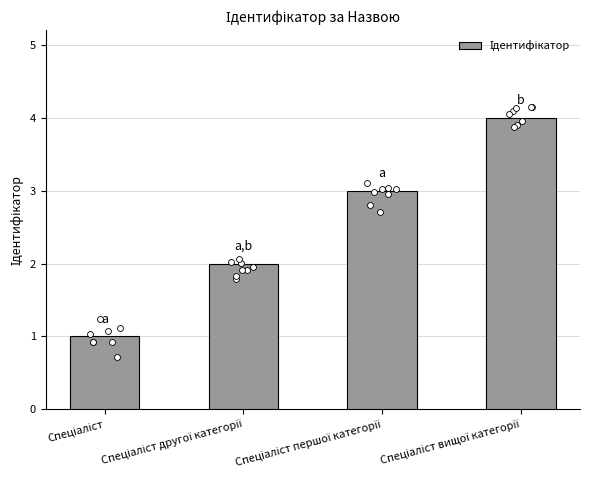

What is the change in value from Спеціаліст першої категорії to Спеціаліст вищої категорії?

+1